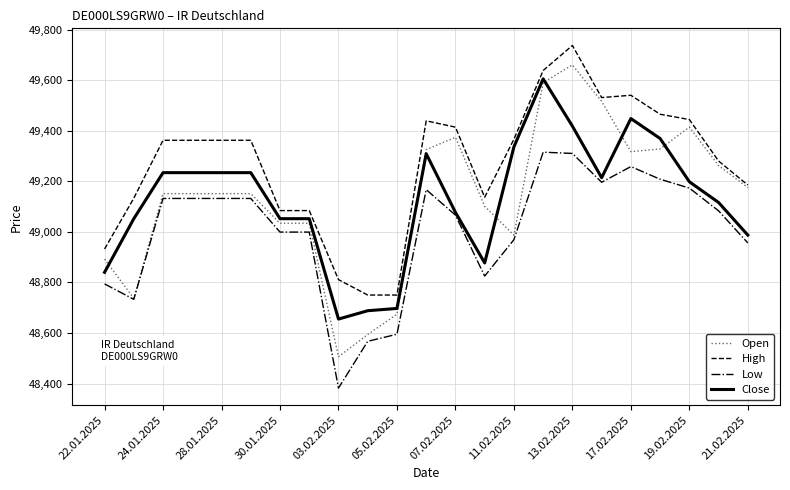

What is the difference between the maximum and minimum values in the Close series?

950